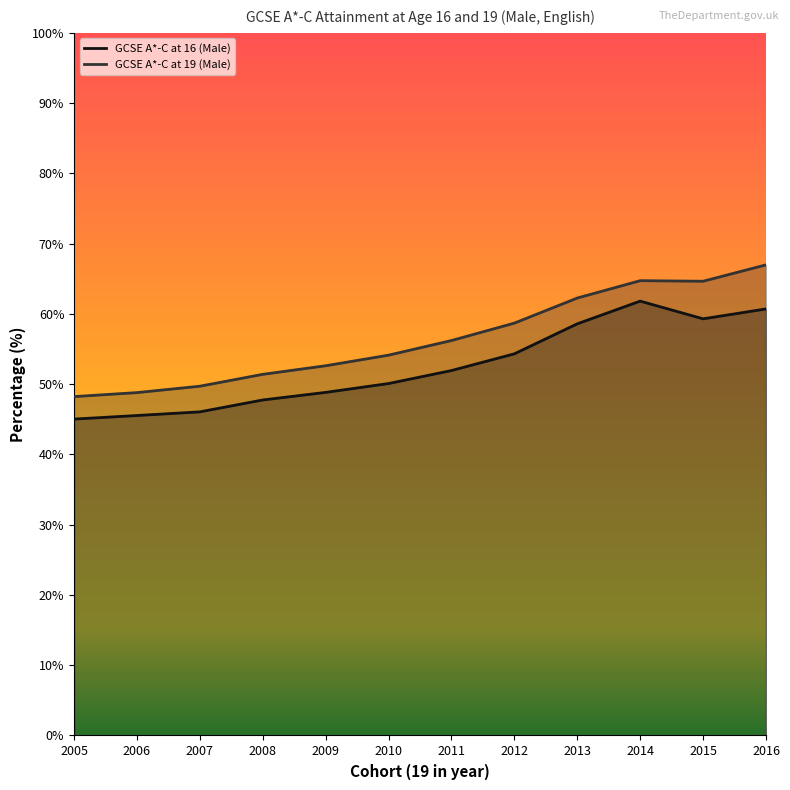

True or false: GCSE A*-C at 19 (Male) and GCSE A*-C at 16 (Male) cross at least once.

False